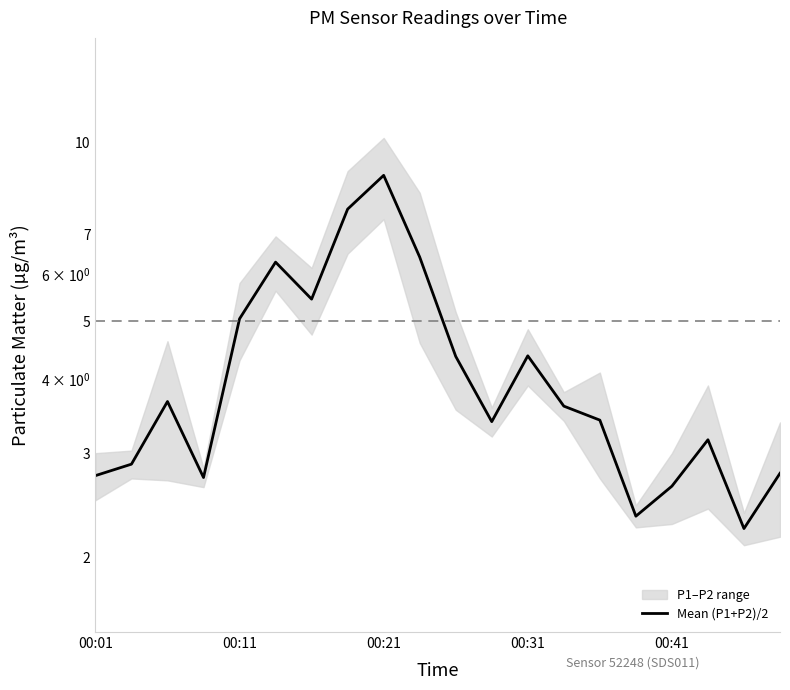

How many points are lower than both their immediate neighbors (excluding endpoints)?

5